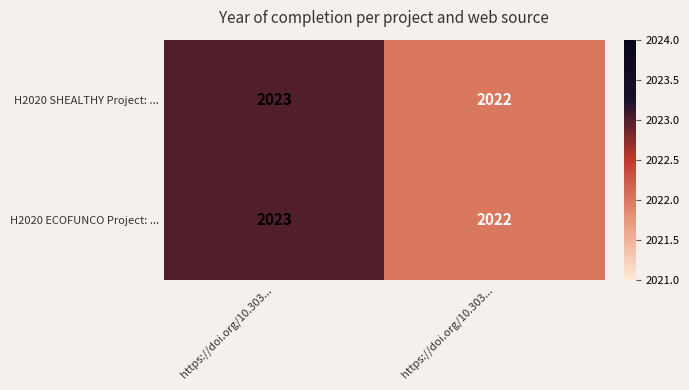

How many series are shown in this chart?

2